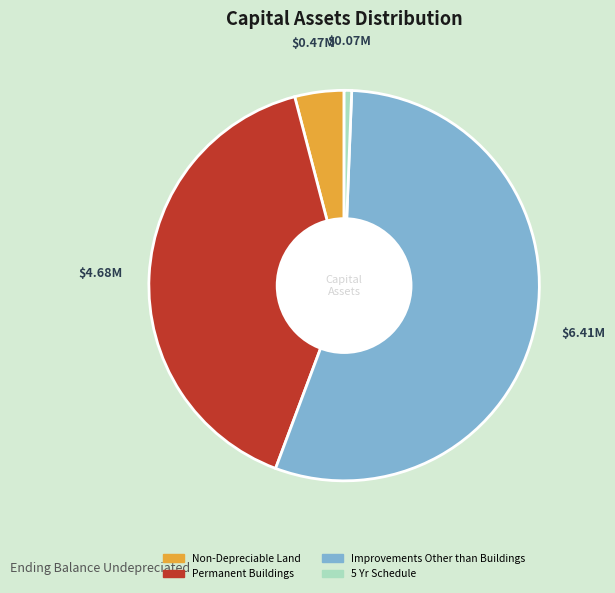

Is there a majority slice in this chart?

Yes